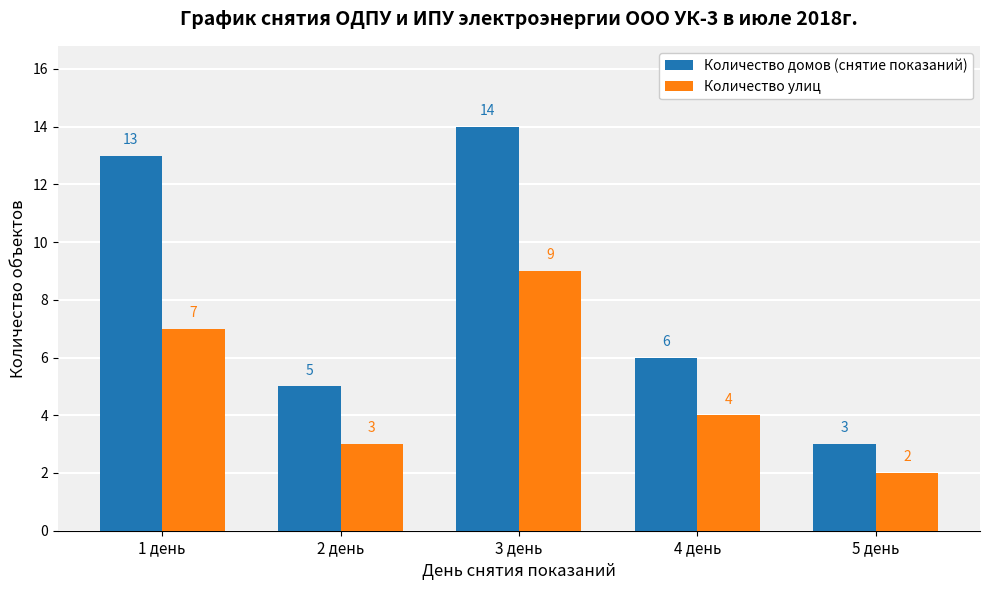

What is the sum of the Количество домов (снятие показаний) values at 1 день and 5 день?

16